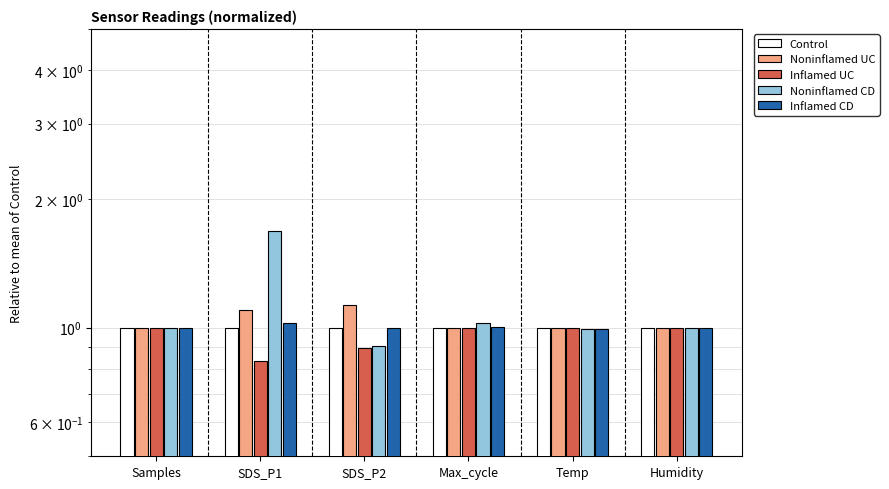

What is the difference between the Noninflamed UC values at Max_cycle and SDS_P2?

0.1